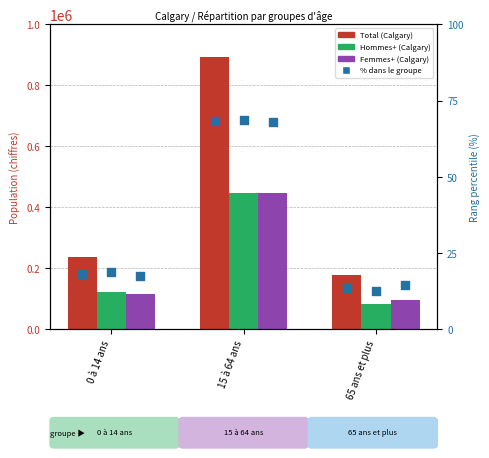

Which series has the largest total across all categories?

Total (Calgary)